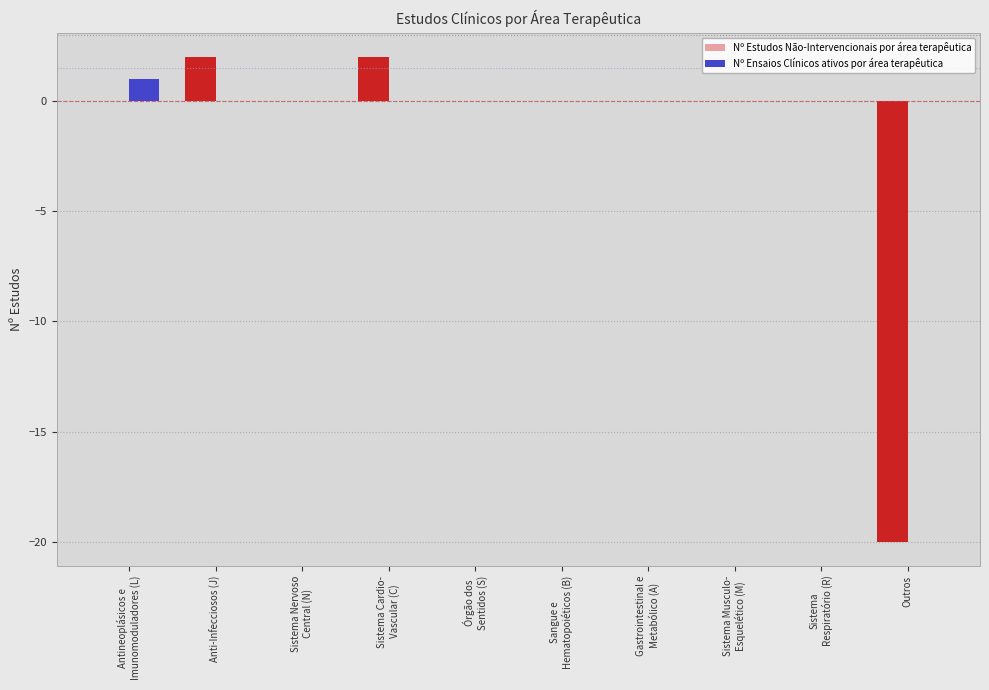

How many categories are shown in the chart?

10